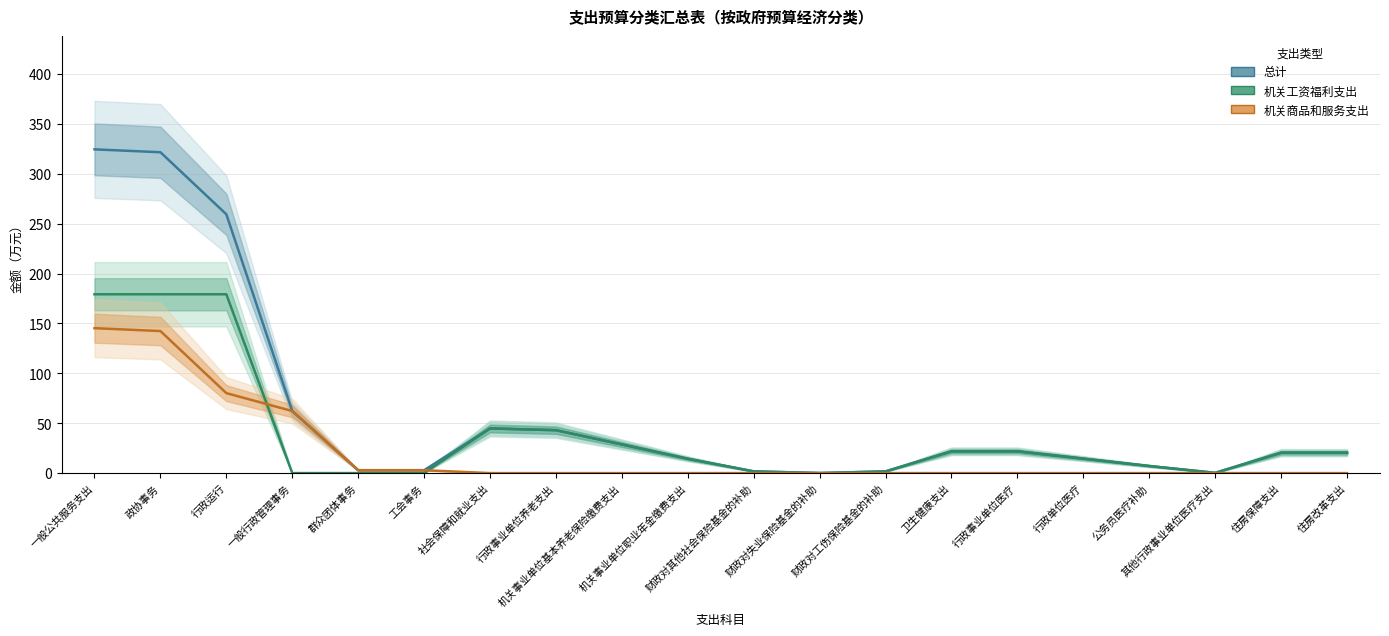

Which series has the largest total across all categories?

总计